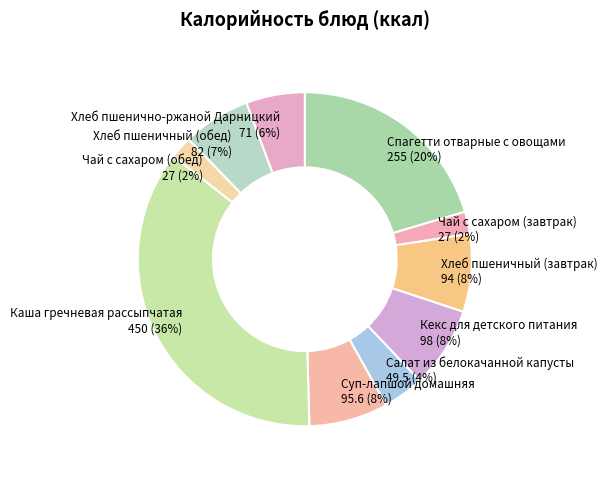

Which slice is the largest?

Каша гречневая рассыпчатая